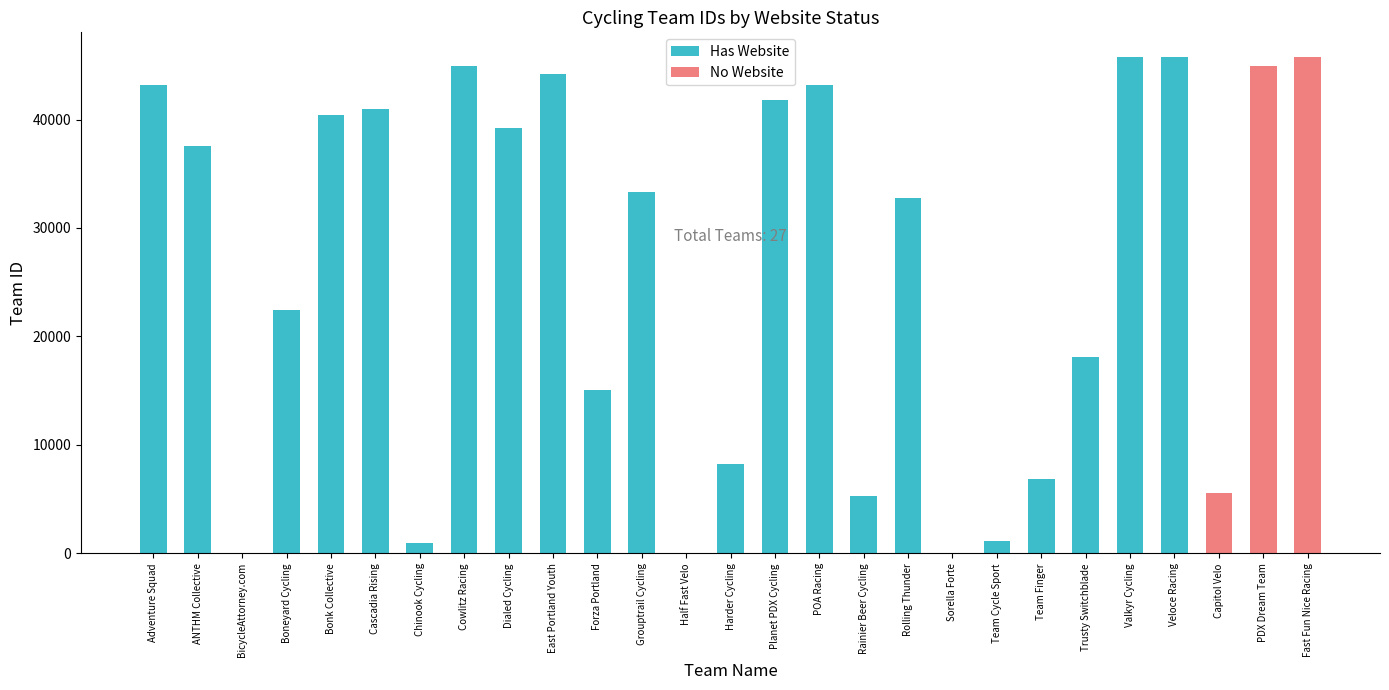

Which category has the lowest value across all series?

Half Fast Velo